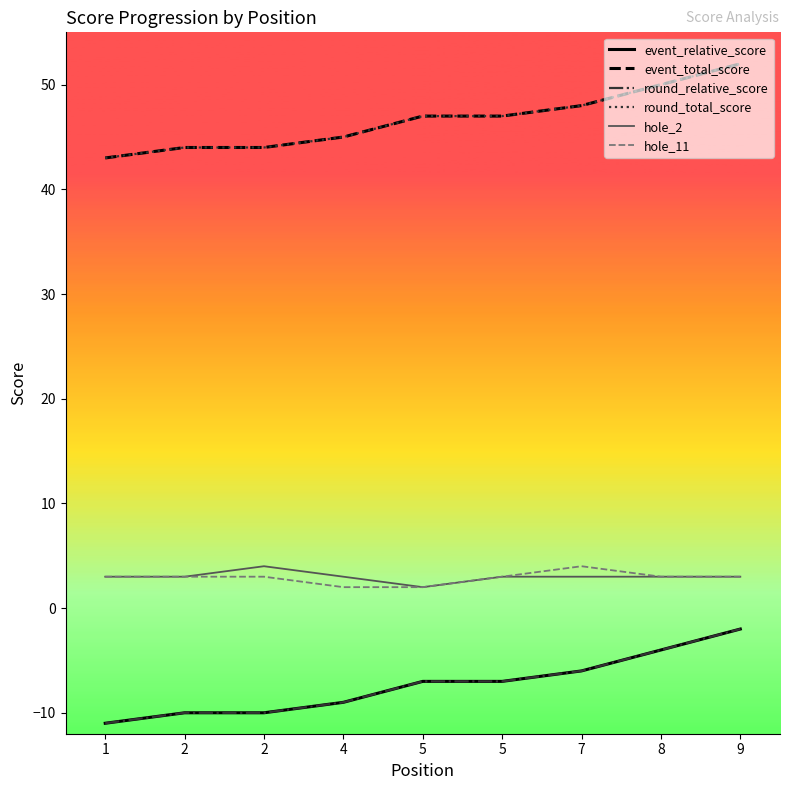

Does the chart have visible grid lines?

No